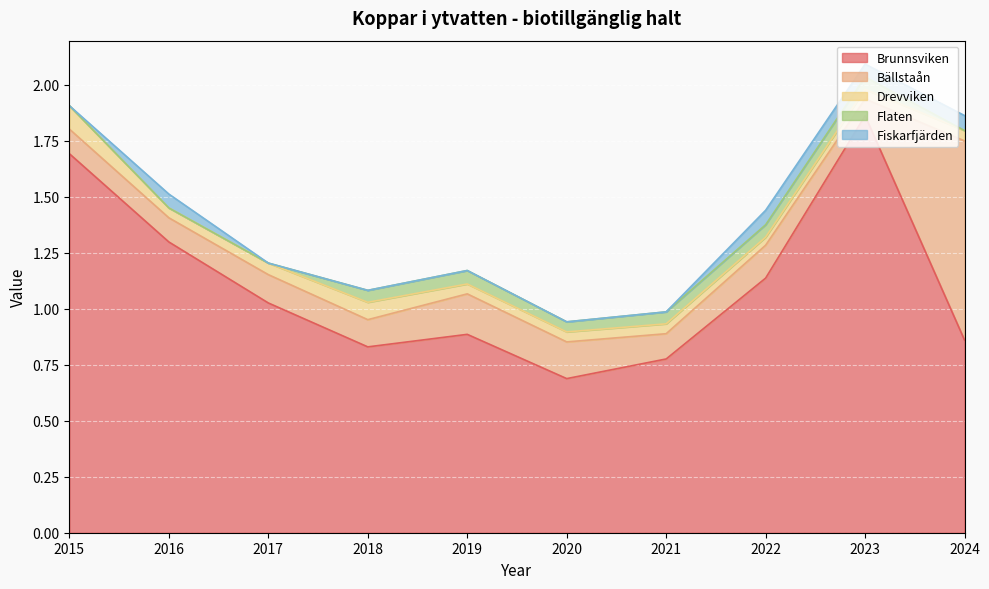

How many data points does each series have?

10